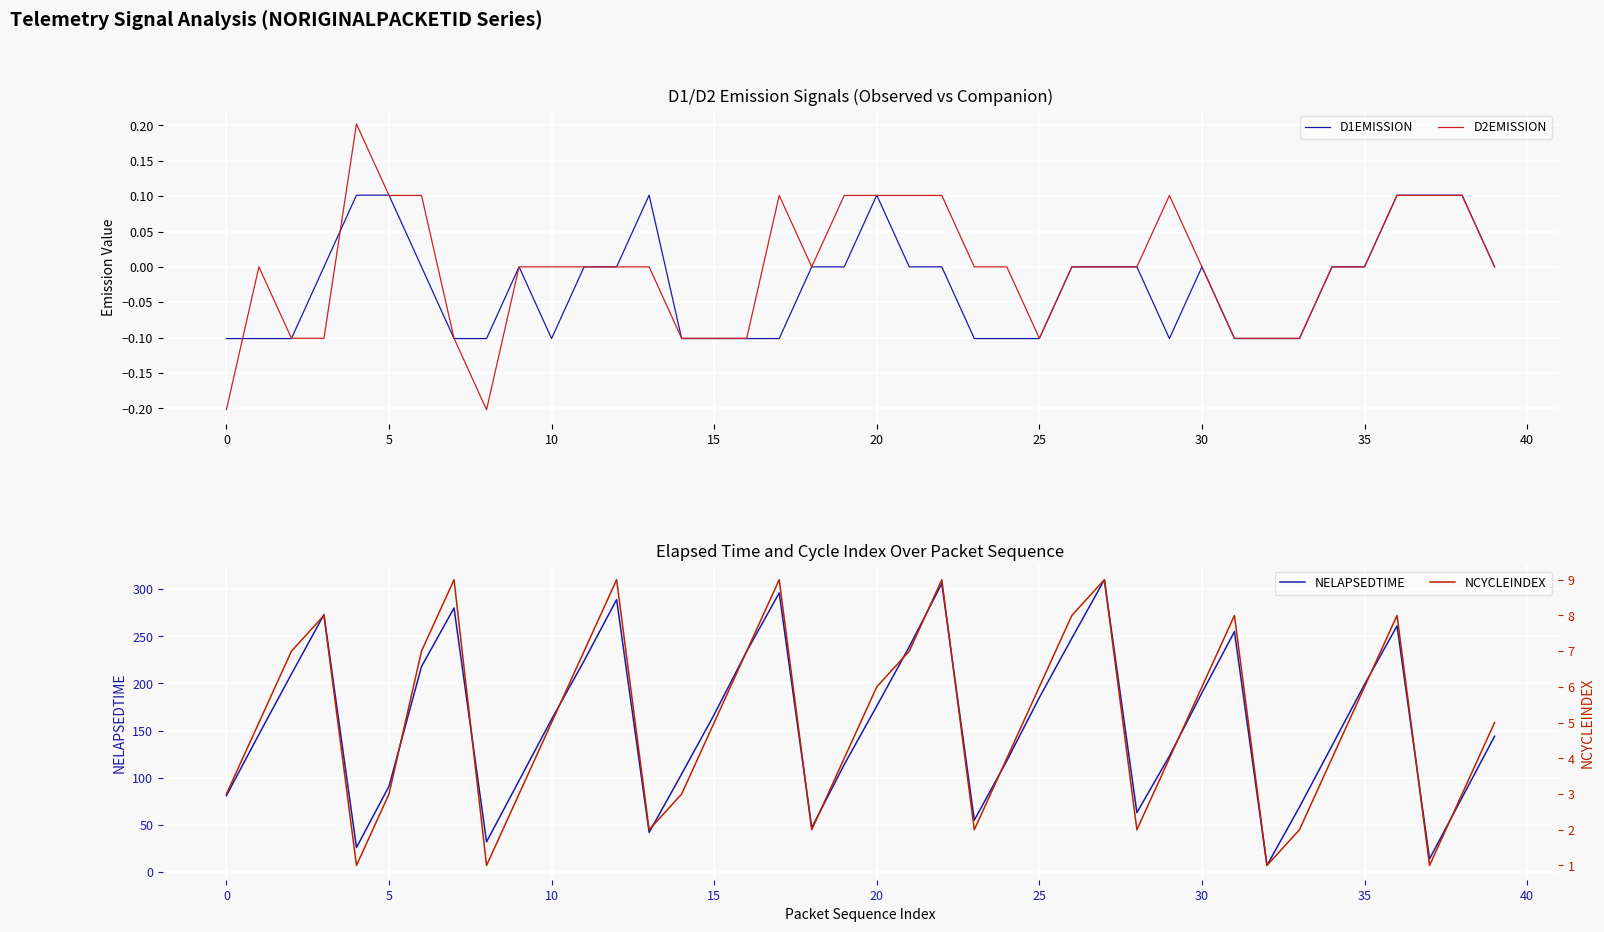

How many data points in NELAPSEDTIME are less than 162?

20